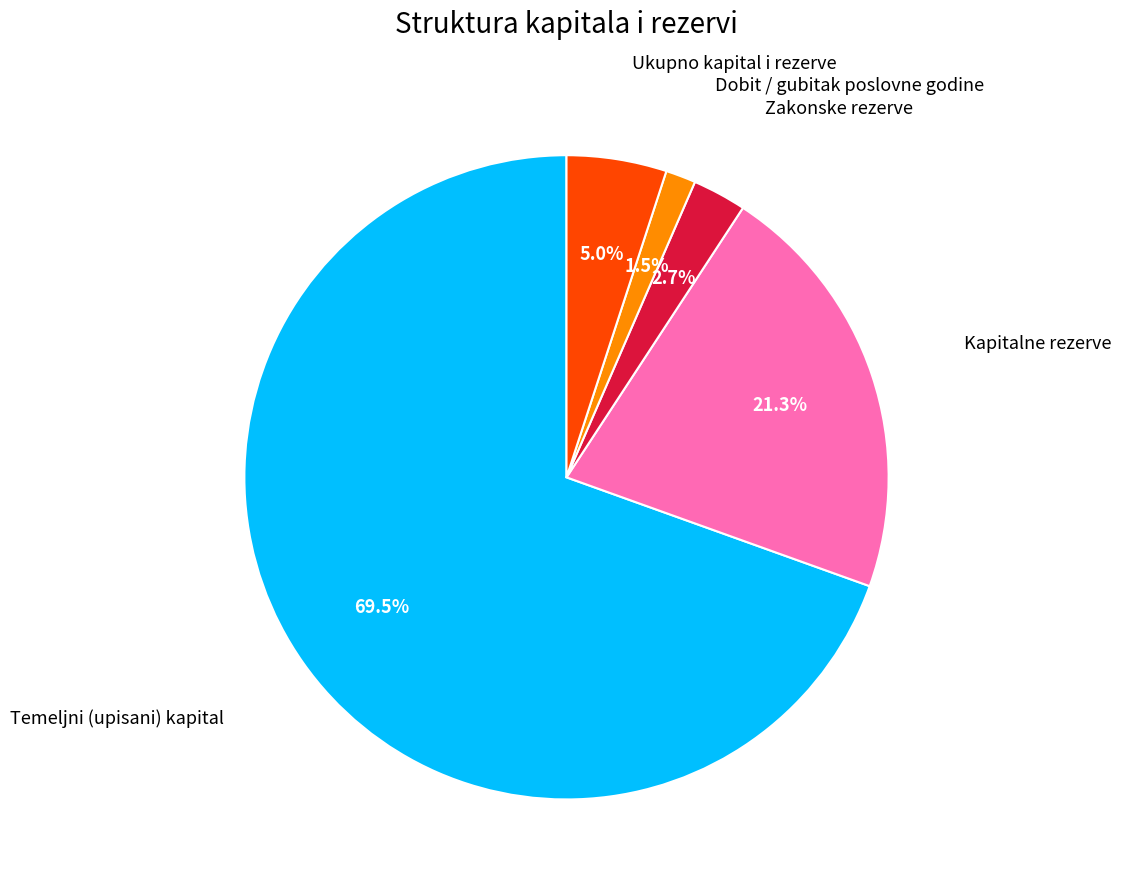

How many slices are in this pie chart?

5